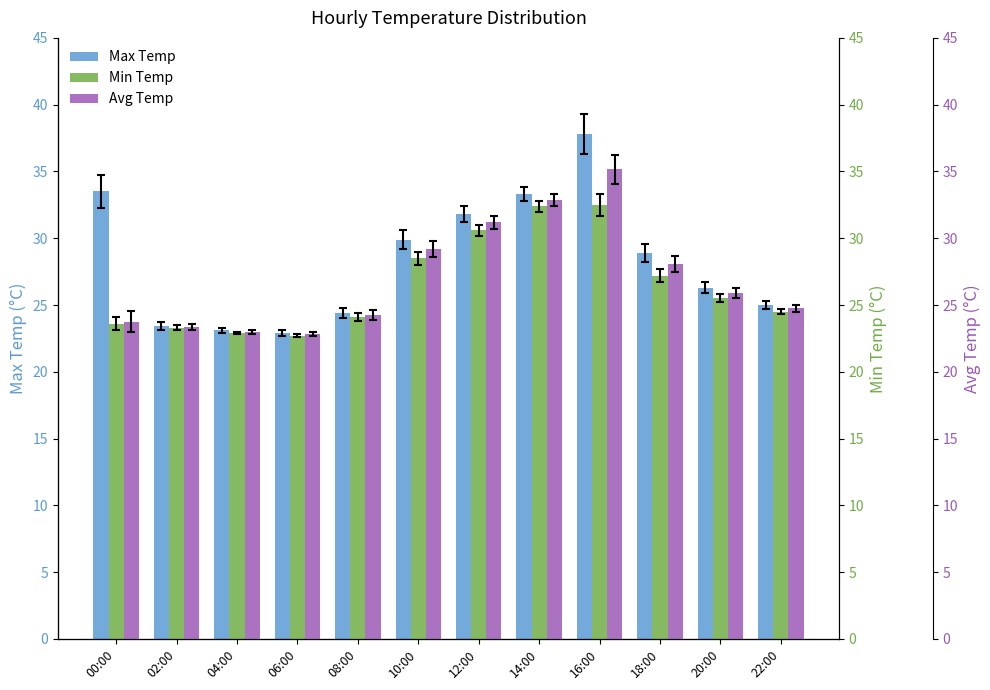

What is the smallest value displayed?

22.7